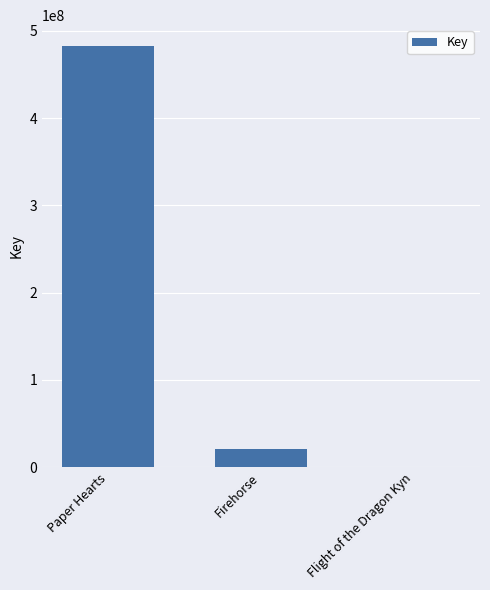

The value at Paper Hearts is 288546778. True or false?

False